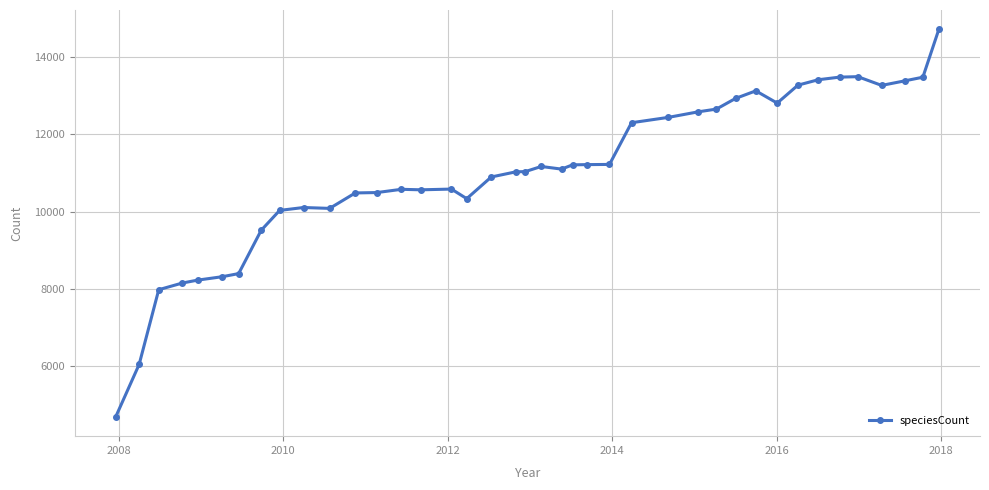

What is the difference between the second highest and second lowest values?

7446